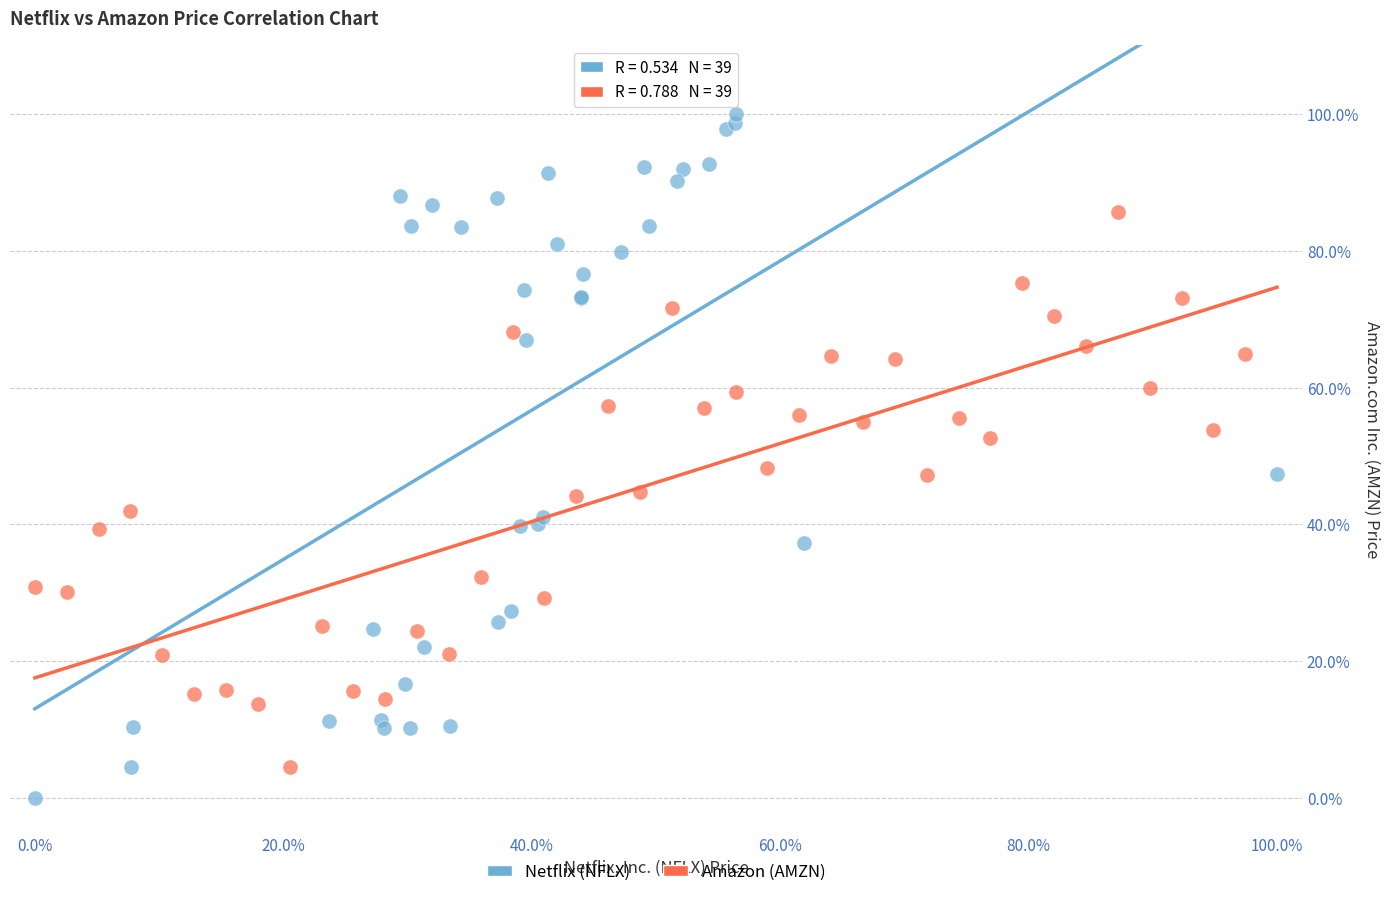

What are all the series names shown in the legend?

Netflix (NFLX), Amazon (AMZN)